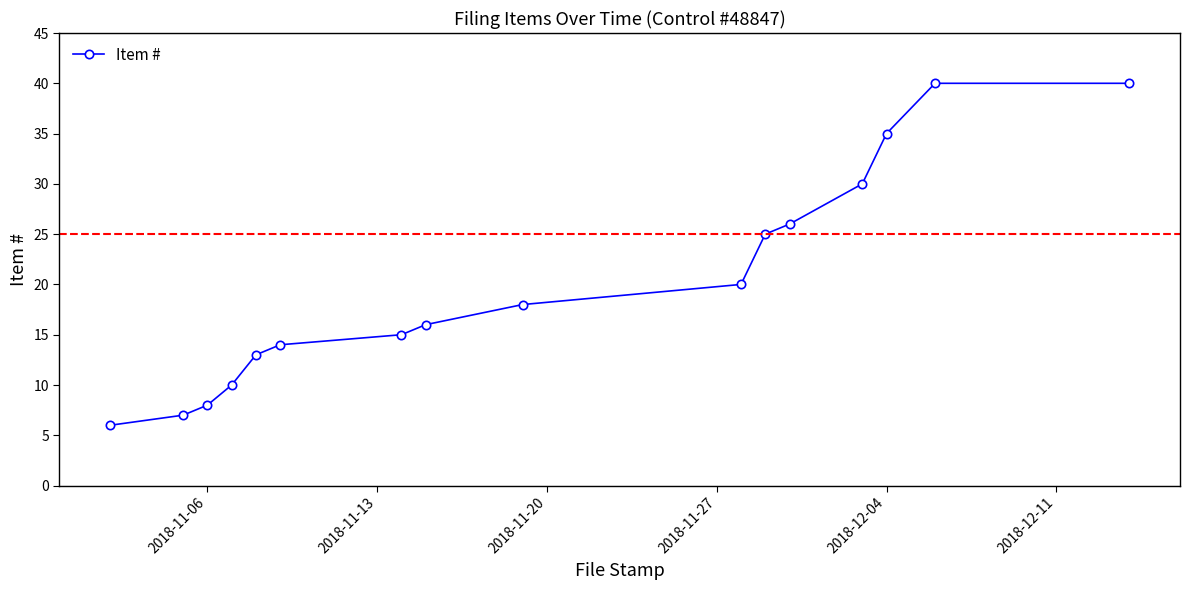

Reading left to right, extract all data points from this chart.

6	7	8	10	13	14	15	16	18	20	25	26	30	35	40	40